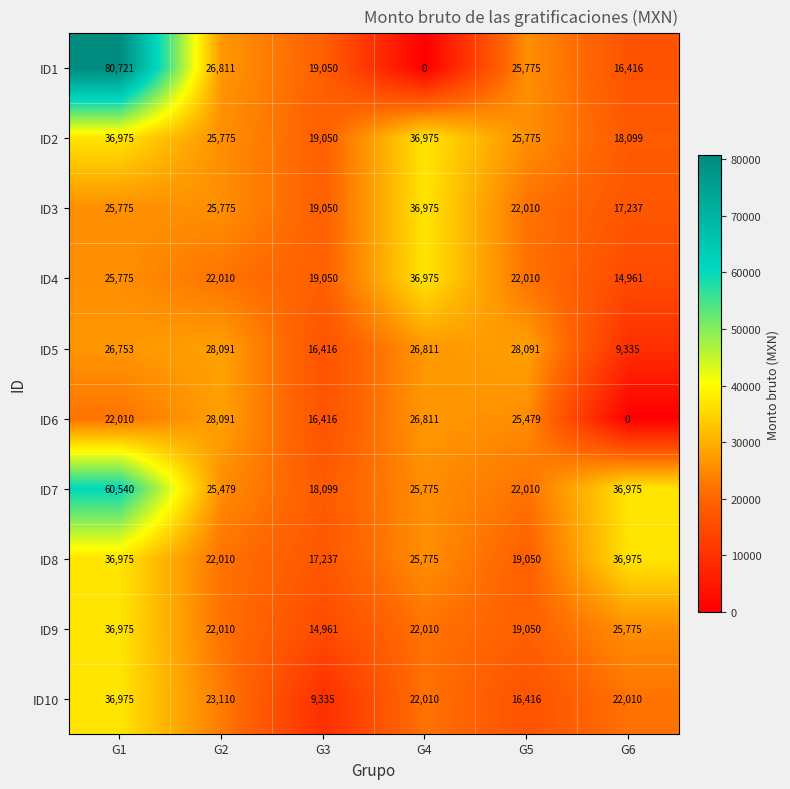

Which series changed the most between G2 and G4?

ID1